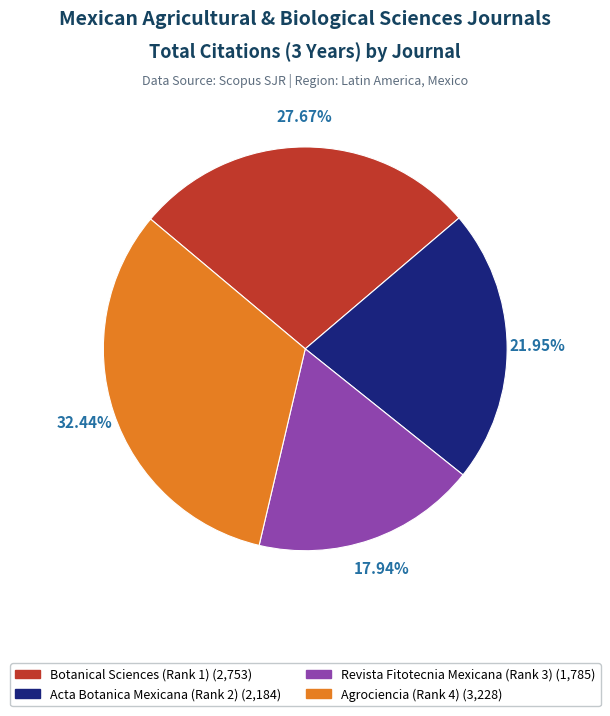

To the nearest percent, what portion does Botanical Sciences (Rank 1) represent?

28%